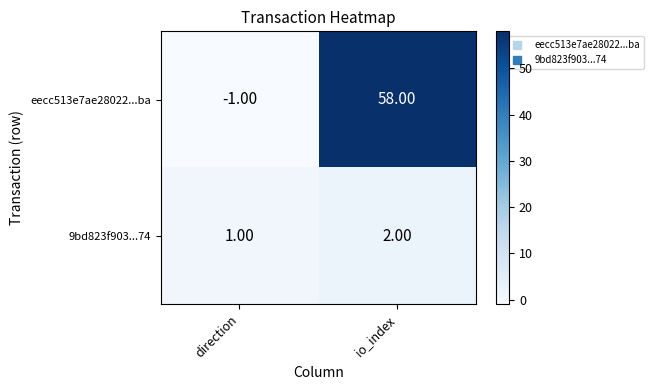

What is the difference between the eecc513e7ae28022...ba values at io_index and direction?

59